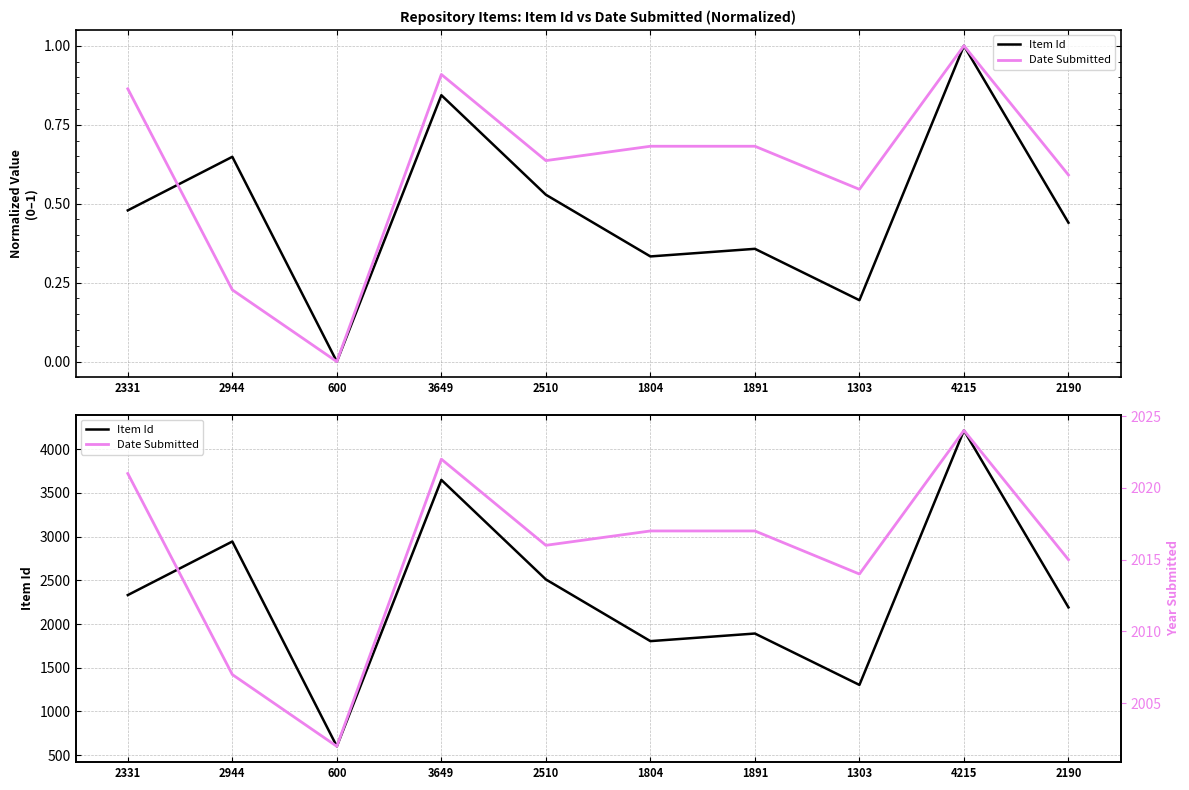

Reading left to right, extract all data points from this chart.

Item Id: 2331=2331	2944=2944	600=600	3649=3649	2510=2510	1804=1804	1891=1891	1303=1303	4215=4215	2190=2190
Date Submitted: 2331=2021	2944=2007	600=2002	3649=2022	2510=2016	1804=2017	1891=2017	1303=2014	4215=2024	2190=2015